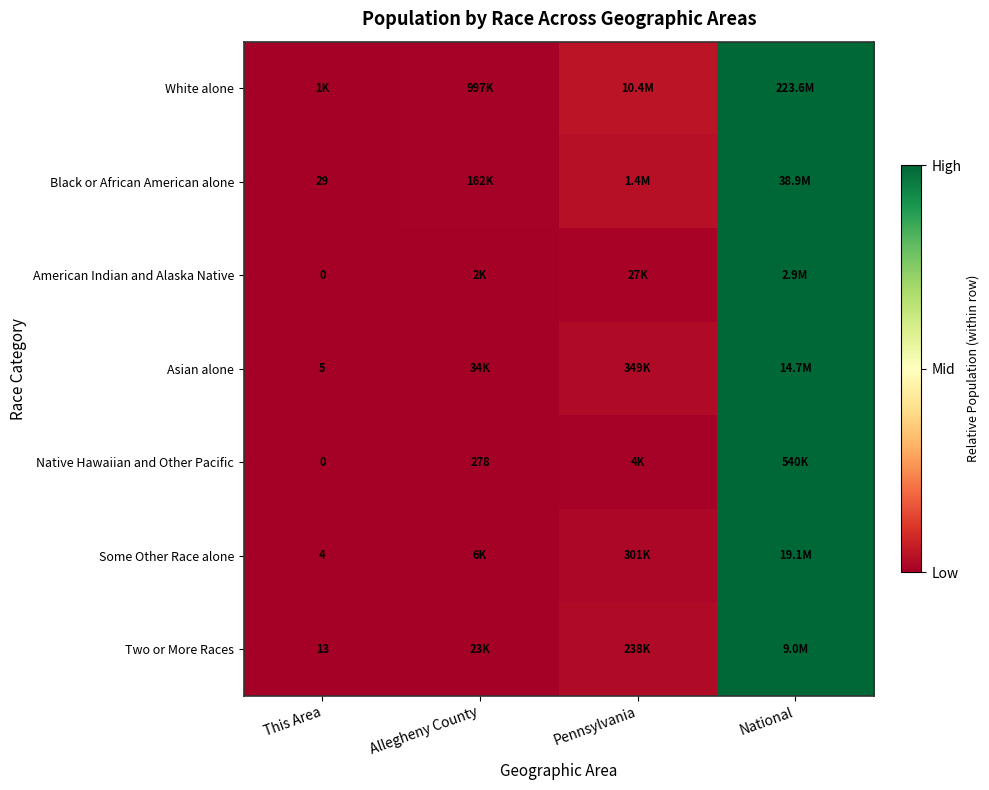

At which label does White alone reach its minimum?

This Area